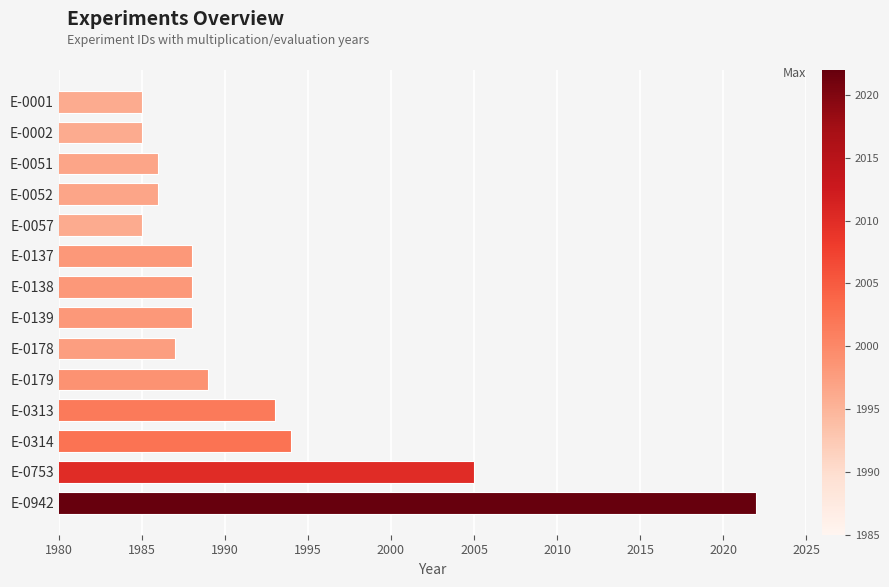

Reading bottom to top, what are all the values shown in this chart?

2022	2005	1994	1993	1989	1987	1988	1988	1988	1985	1986	1986	1985	1985